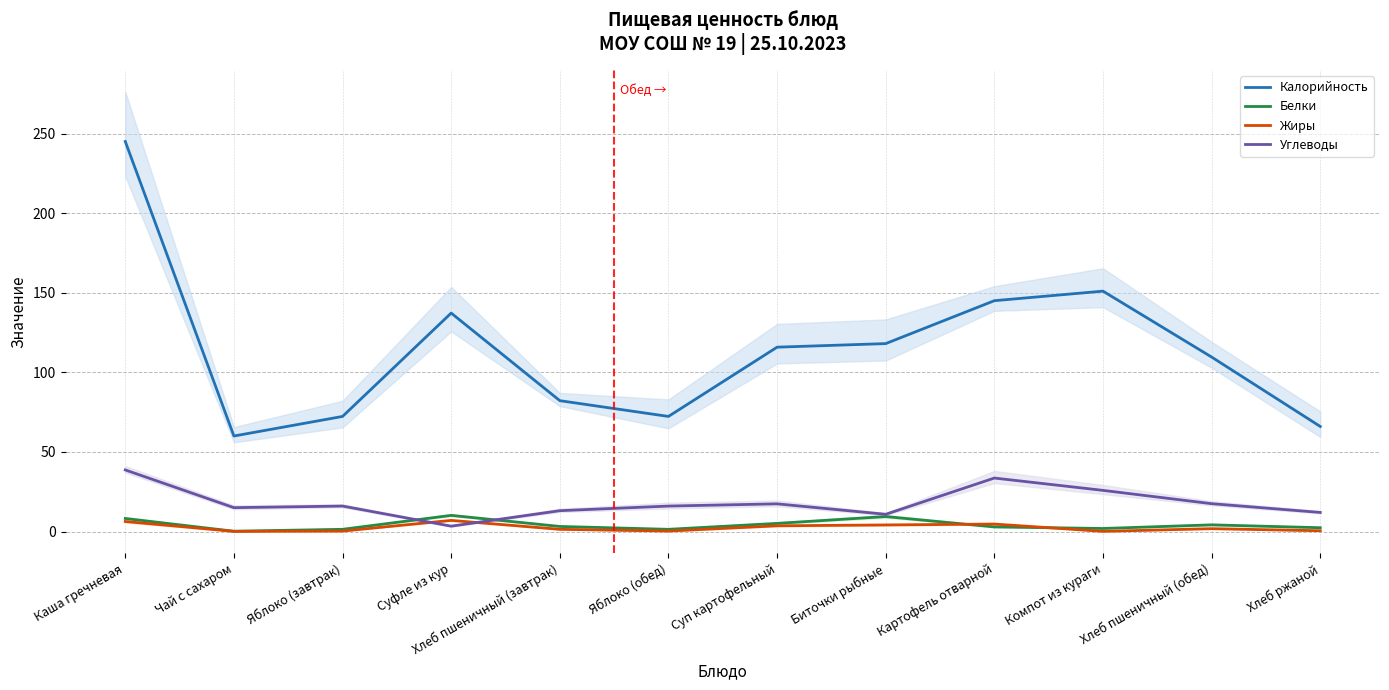

What is the difference between the maximum and minimum values in the Белки series?

10.0